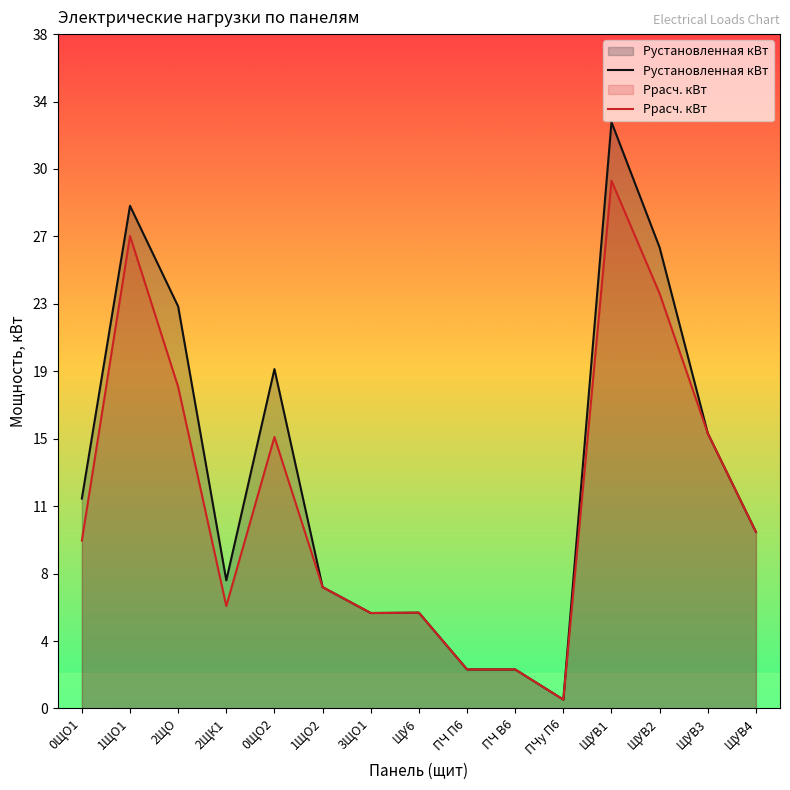

True or false: Рустановленная кВт has more than 1 interior local peaks.

True